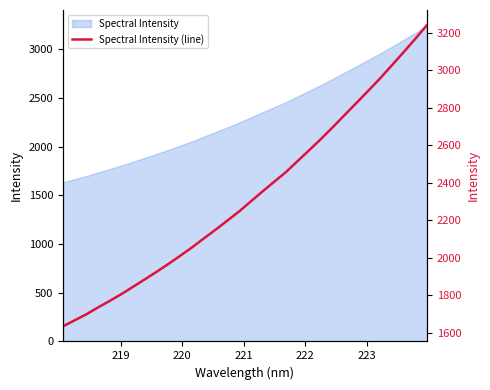

Is it true that the value at 19 is 1372.9?

False